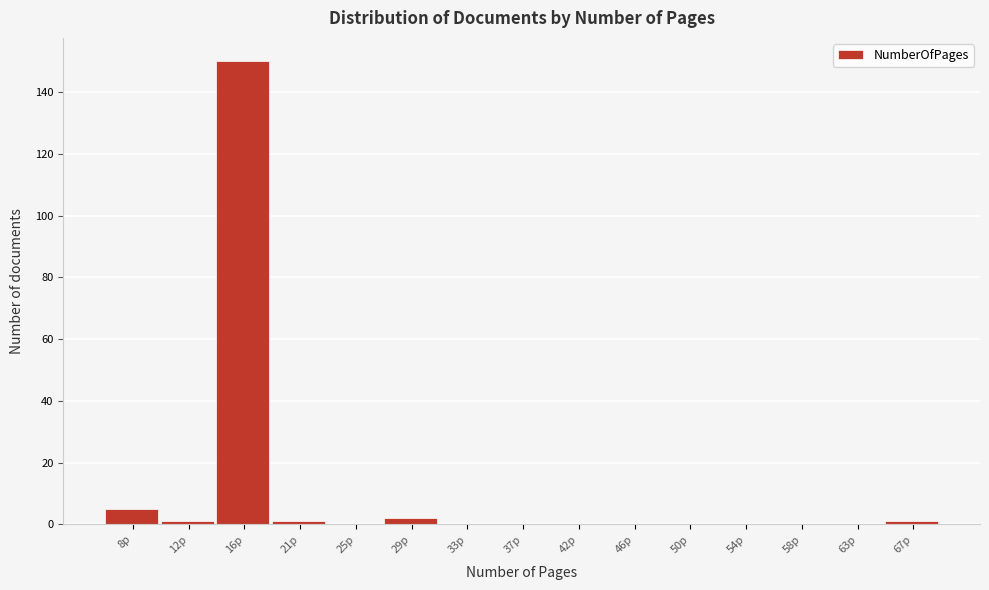

Reading left to right, what are all the values shown in this chart?

8p=5	12p=1	16p=150	21p=1	25p=0	29p=2	33p=0	37p=0	42p=0	46p=0	50p=0	54p=0	58p=0	63p=0	67p=1